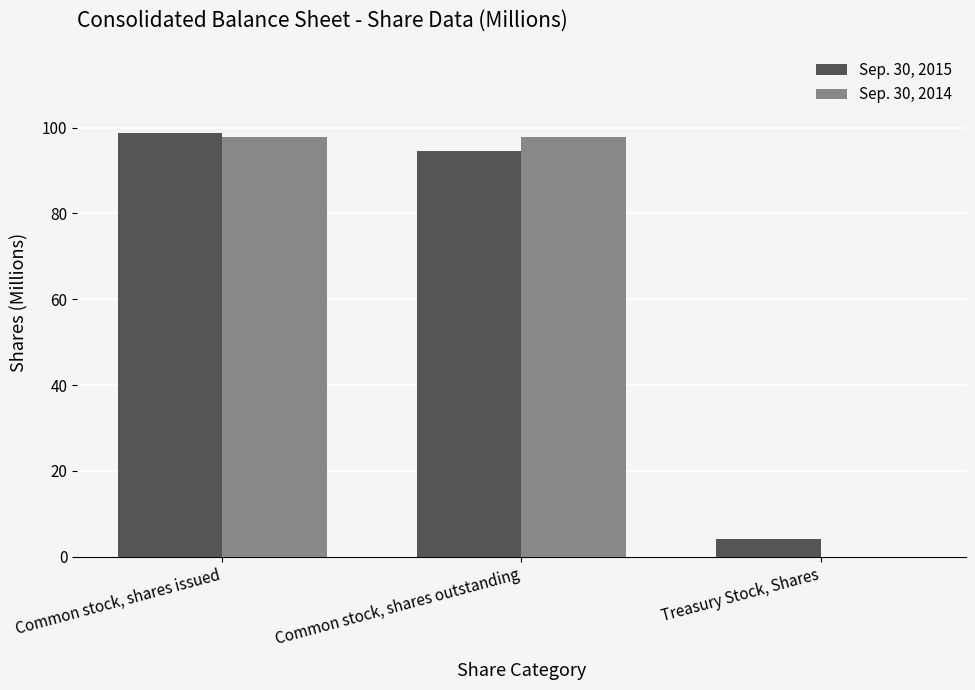

How many data points in Sep. 30, 2014 are above 97?

2